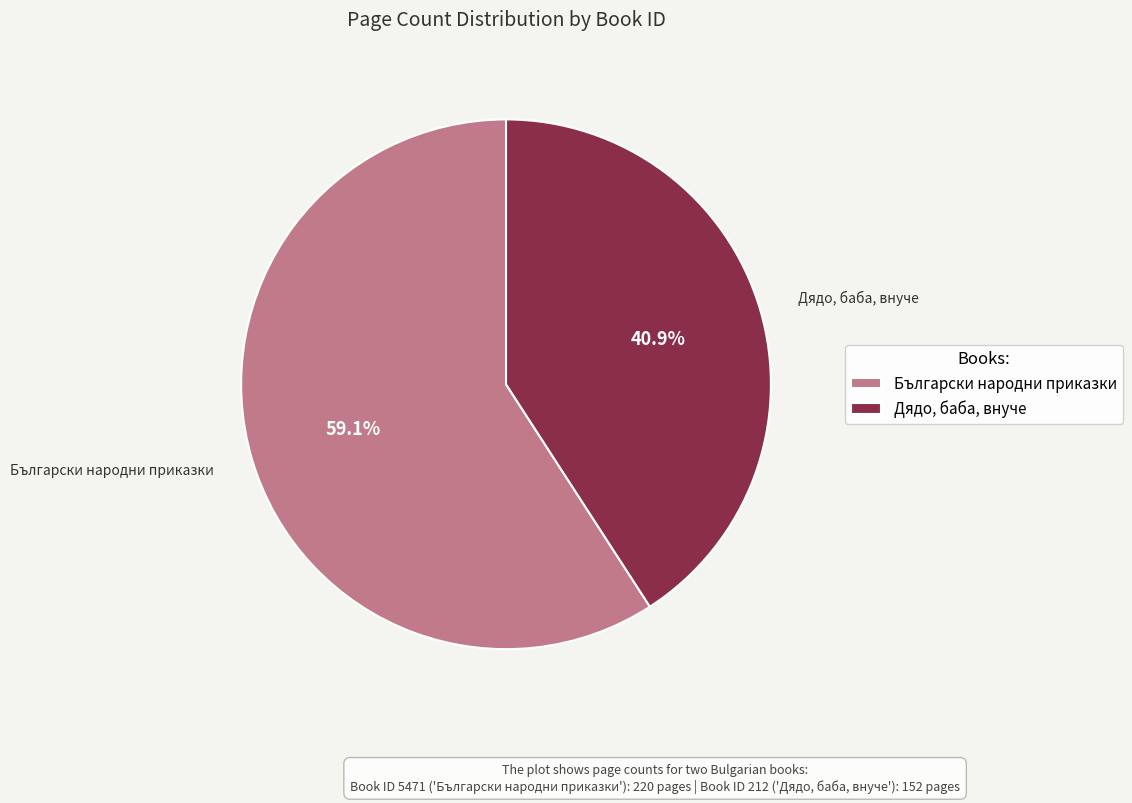

Between Дядо, баба, внуче and Български народни приказки, which is larger?

Български народни приказки